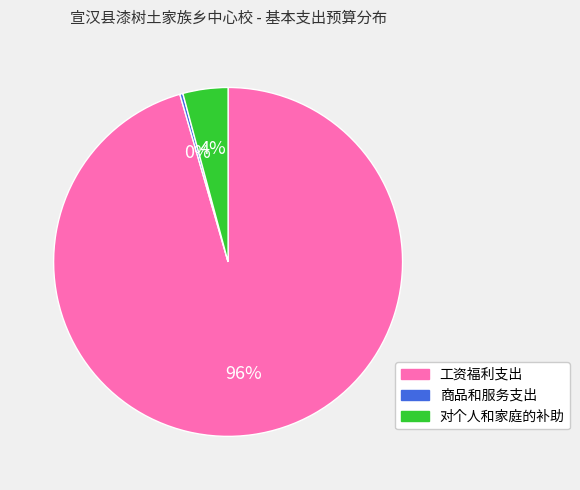

Combined, do 对个人和家庭的补助 and 商品和服务支出 account for over 50%?

No